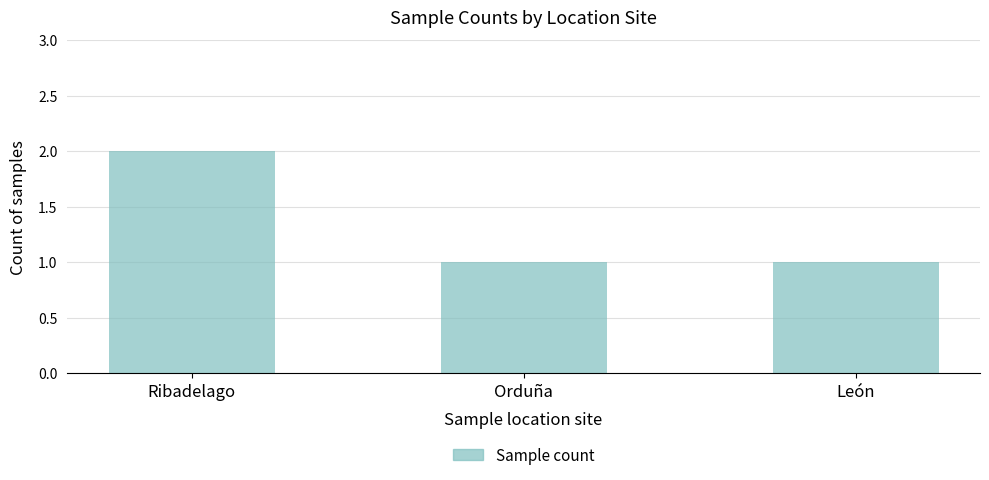

What is the greatest value displayed?

2